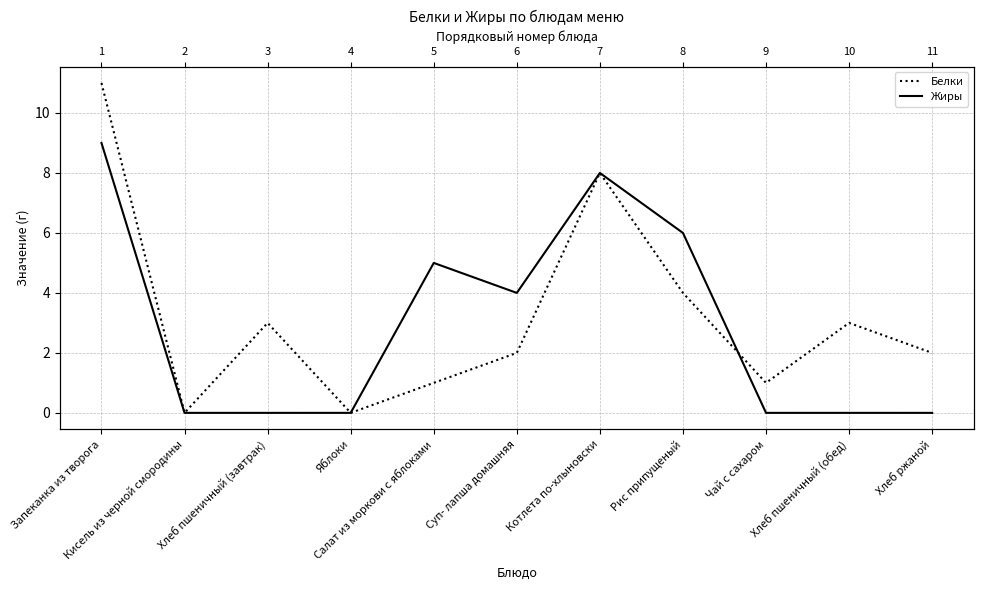

At how many categories does at least one series exceed 9?

1